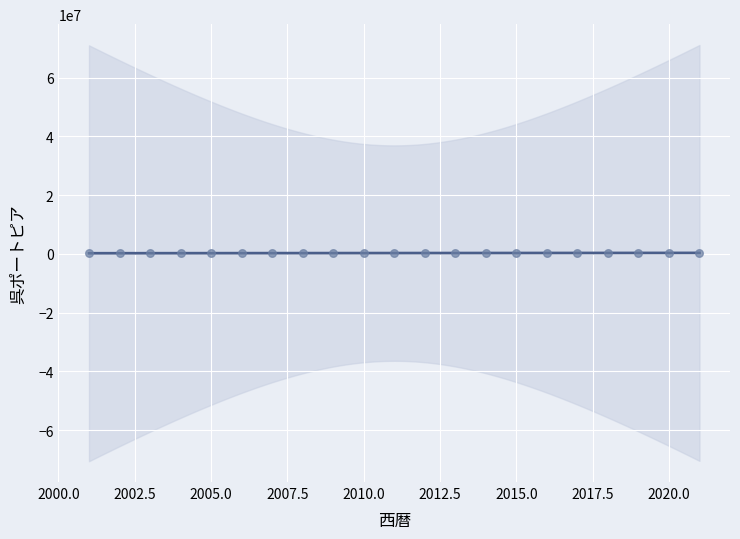

What is the range of Y values (max minus min)?

159687